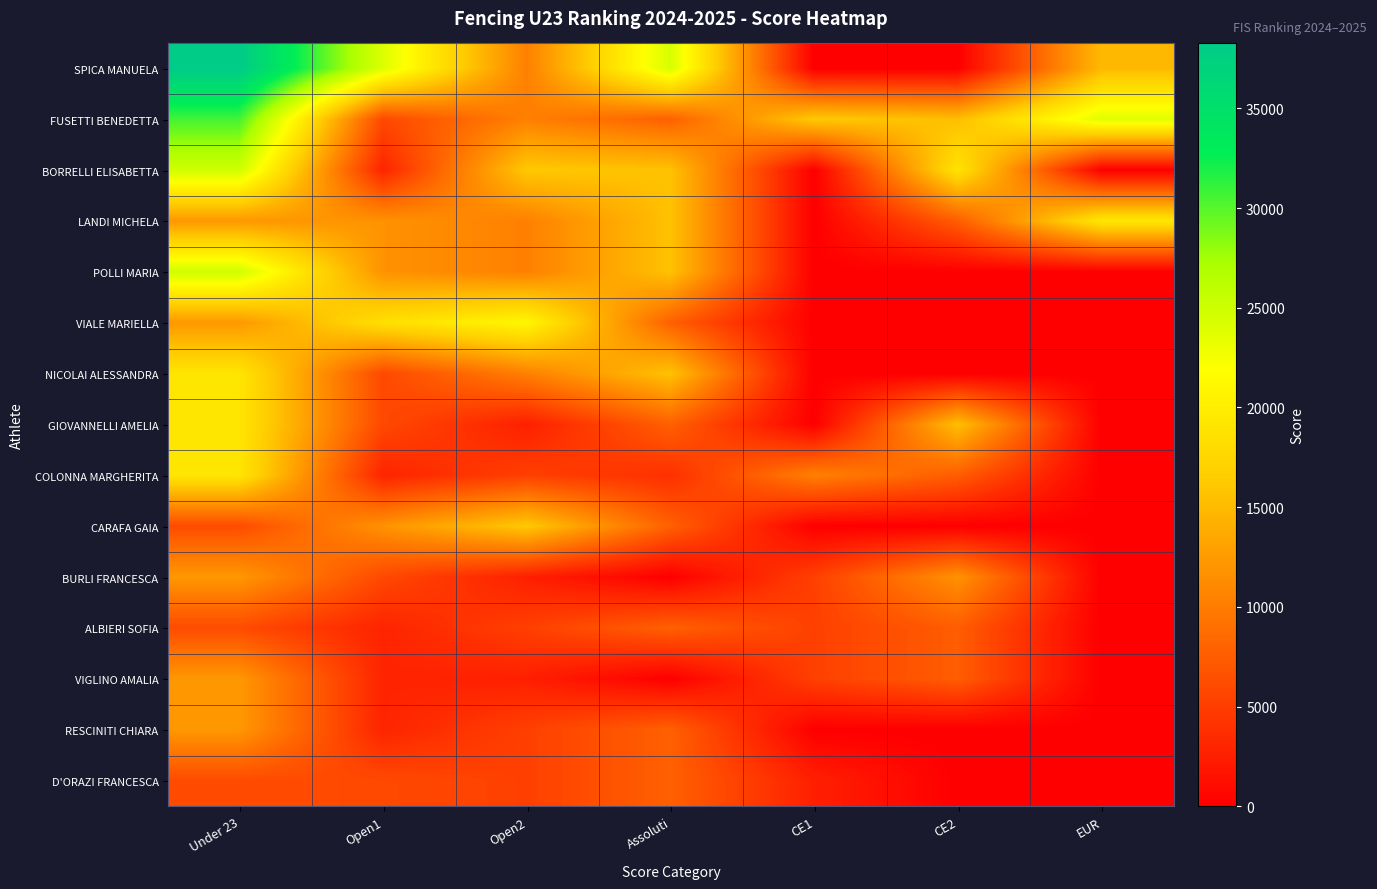

Reading left to right, what are all the values shown in this chart?

SPICA MANUELA: Under 23=38250.0	Open1=24024.0	Open2=10348.8	Assoluti=24375.0	CE1=0.0	CE2=0.0	EUR=14875.0
FUSETTI BENEDETTA: Under 23=30600.0	Open1=5913.6	Open2=10348.8	Assoluti=7800.0	CE1=16250.0	CE2=15340.0	EUR=23800.0
BORRELLI ELISABETTA: Under 23=24862.5	Open1=2956.8	Open2=16170.0	Assoluti=15600.0	CE1=0.0	CE2=18880.0	EUR=0.0
LANDI MICHELA: Under 23=12240.0	Open1=11827.2	Open2=10348.8	Assoluti=15600.0	CE1=0.0	CE2=7552.0	EUR=19337.5
POLLI MARIA: Under 23=24862.5	Open1=11827.2	Open2=10348.8	Assoluti=15600.0	CE1=0.0	CE2=0.0	EUR=0.0
VIALE MARIELLA: Under 23=12240.0	Open1=18480.0	Open2=21021.0	Assoluti=7800.0	CE1=0.0	CE2=0.0	EUR=0.0
NICOLAI ALESSANDRA: Under 23=19125.0	Open1=5913.6	Open2=10348.8	Assoluti=15600.0	CE1=0.0	CE2=0.0	EUR=0.0
GIOVANNELLI AMELIA: Under 23=19125.0	Open1=5913.6	Open2=2587.2	Assoluti=7800.0	CE1=0.0	CE2=15340.0	EUR=0.0
COLONNA MARGHERITA: Under 23=19125.0	Open1=2956.8	Open2=5174.4	Assoluti=3900.0	CE1=10400.0	CE2=7552.0	EUR=0.0
CARAFA GAIA: Under 23=6120.0	Open1=11827.2	Open2=16170.0	Assoluti=7800.0	CE1=0.0	CE2=0.0	EUR=0.0
BURLI FRANCESCA: Under 23=12240.0	Open1=5913.6	Open2=2587.2	Assoluti=0.0	CE1=5200.0	CE2=11800.0	EUR=0.0
ALBIERI SOFIA: Under 23=6120.0	Open1=2956.8	Open2=5174.4	Assoluti=7800.0	CE1=5200.0	CE2=7552.0	EUR=0.0
VIGLINO AMALIA: Under 23=12240.0	Open1=2956.8	Open2=2587.2	Assoluti=0.0	CE1=5200.0	CE2=7552.0	EUR=0.0
RESCINITI CHIARA: Under 23=12240.0	Open1=2956.8	Open2=5174.4	Assoluti=7800.0	CE1=0.0	CE2=0.0	EUR=0.0
D'ORAZI FRANCESCA: Under 23=6120.0	Open1=5913.6	Open2=5174.4	Assoluti=7800.0	CE1=2600.0	CE2=0.0	EUR=0.0